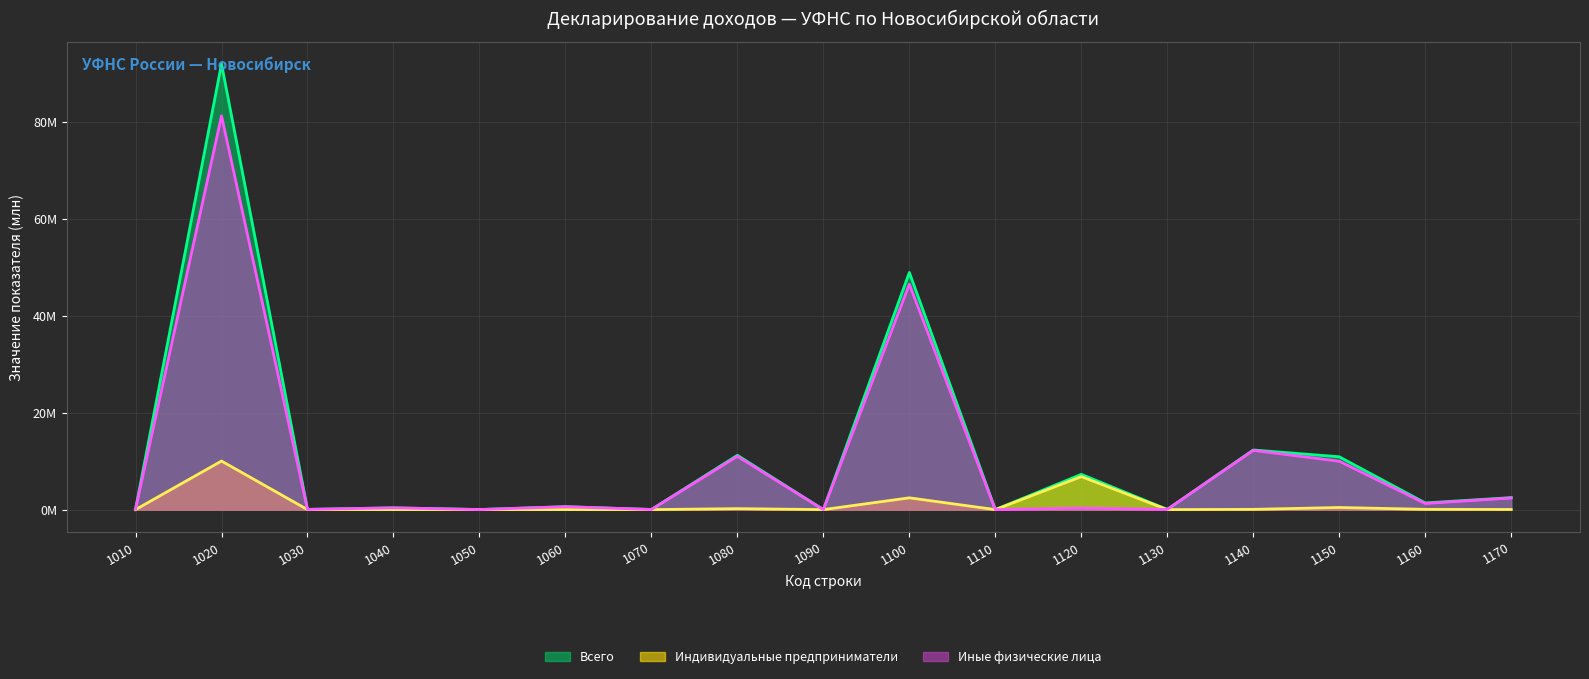

At how many categories does at least one series exceed 82?

1